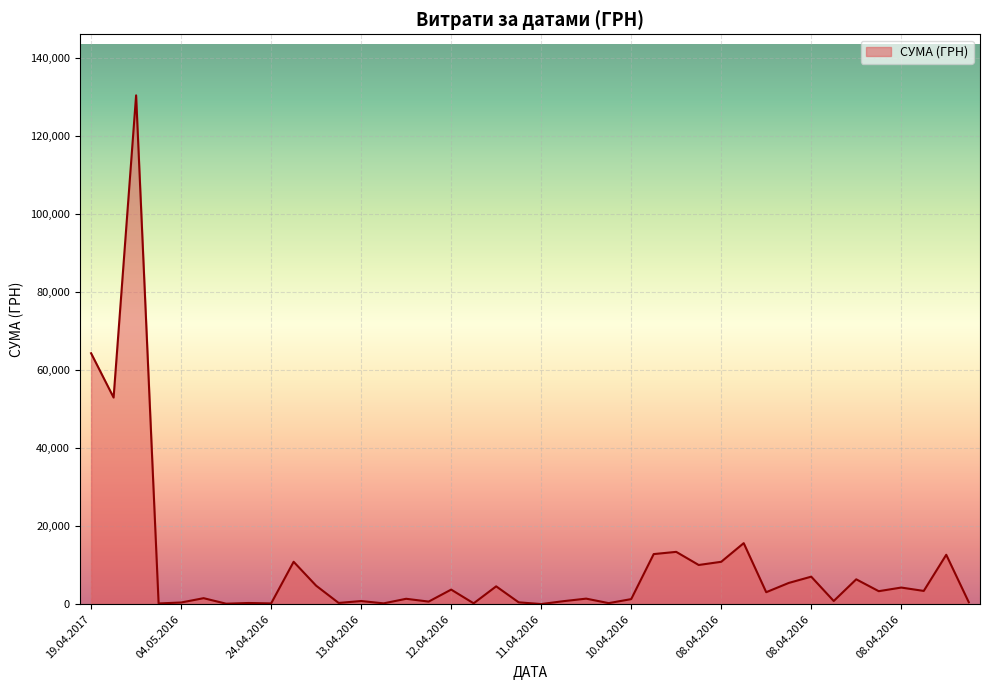

What is the difference between the maximum and minimum values?

130357.3